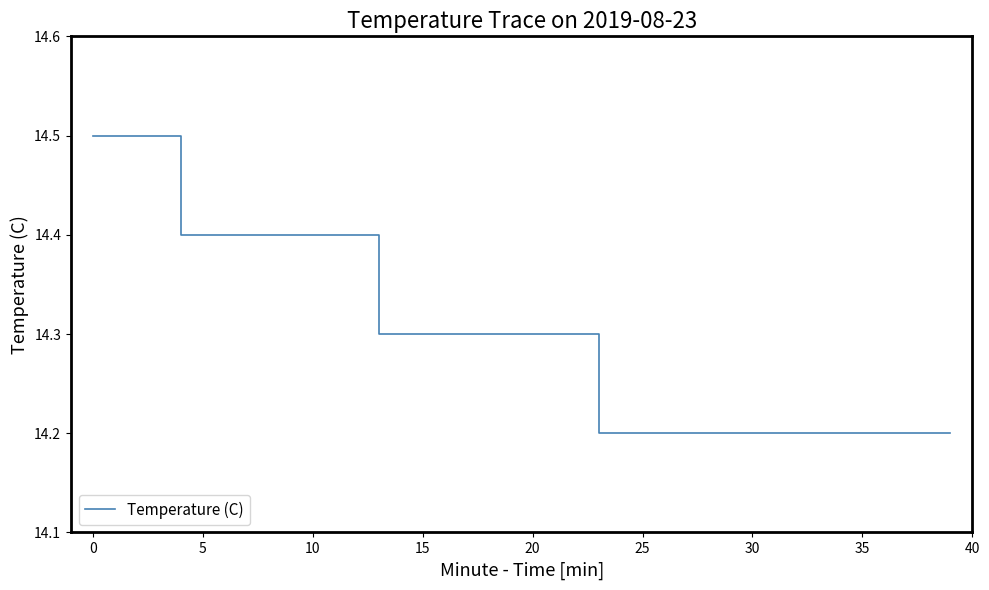

Is this an area chart (filled region under the line)?

No